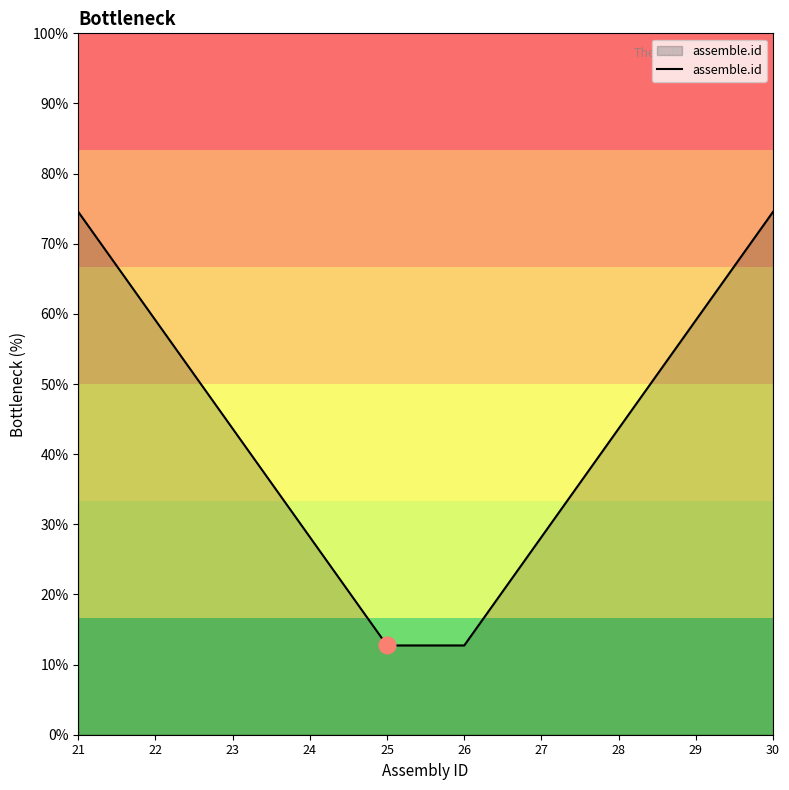

What is the greatest value displayed?

74.5